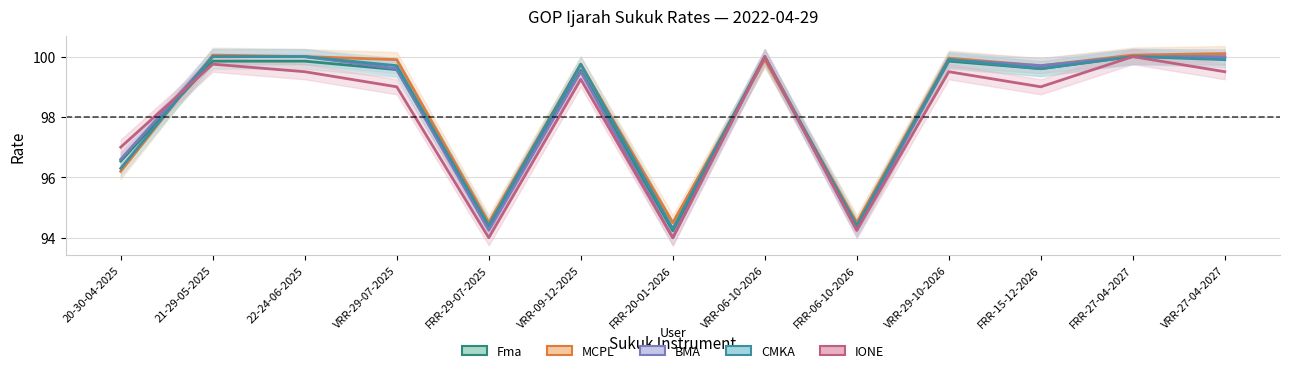

Where is MCPL nearest to the value 97?

20-30-04-2025